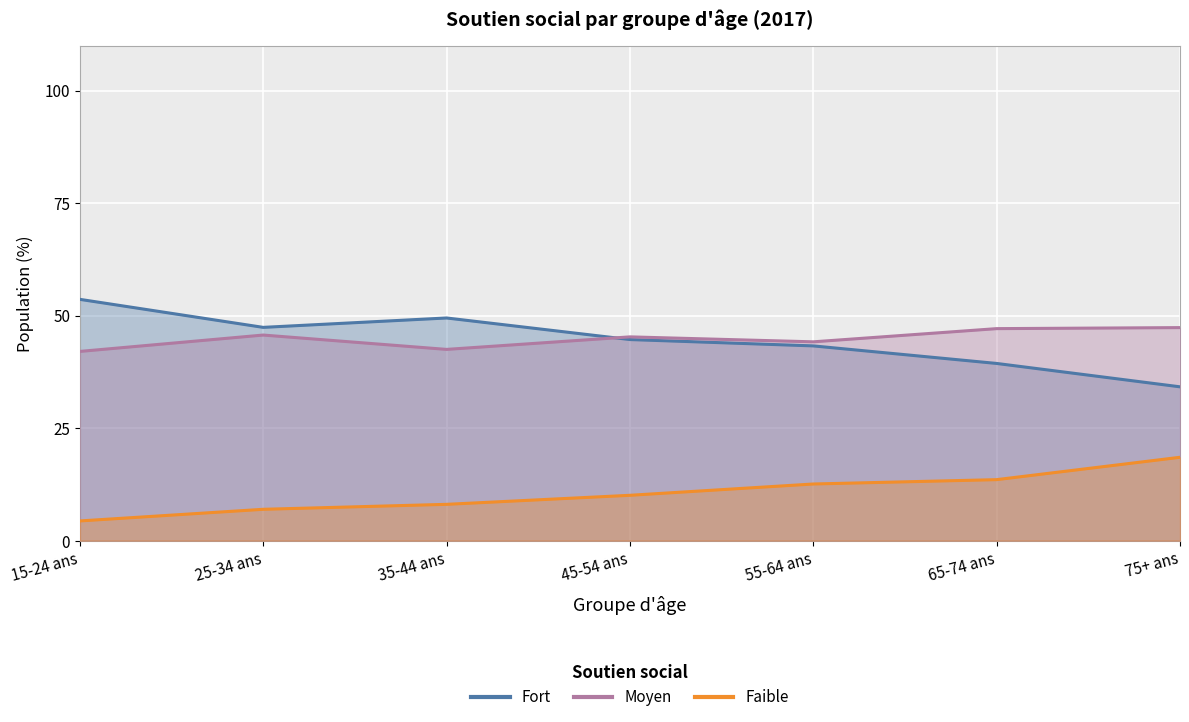

How many lines are shown in the chart?

3